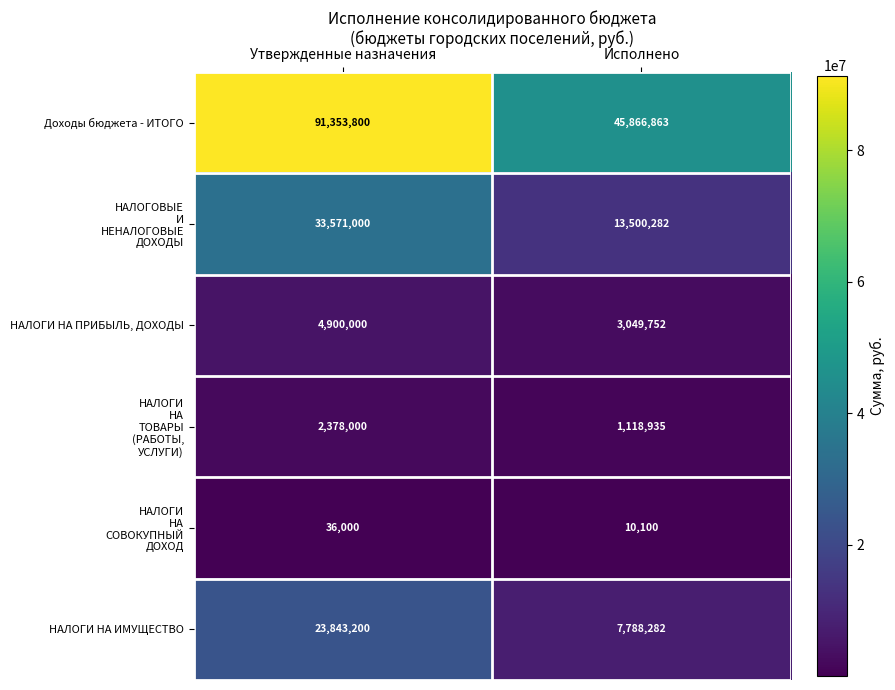

Is the value of НАЛОГИ НА ПРИБЫЛЬ, ДОХОДЫ at Исполнено greater than the value of Доходы бюджета - ИТОГО at Утвержденные назначения?

No